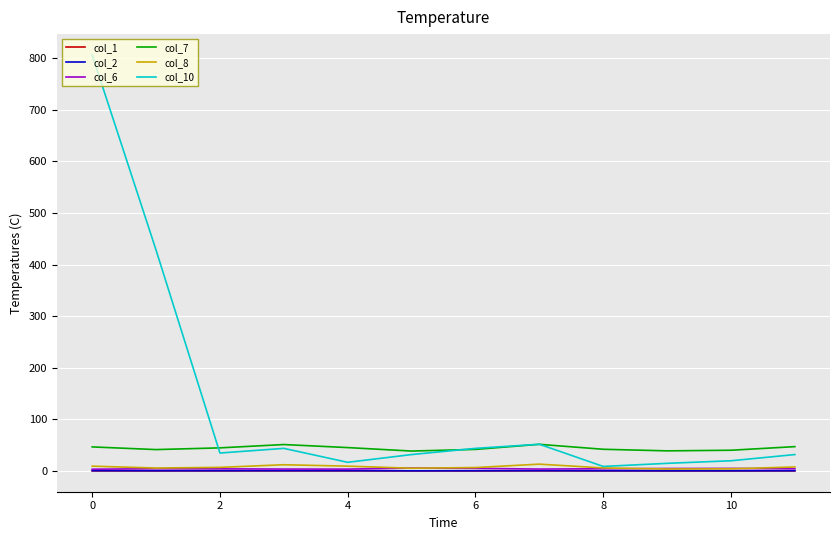

True or false: col_8 and col_7 intersect in this chart.

False